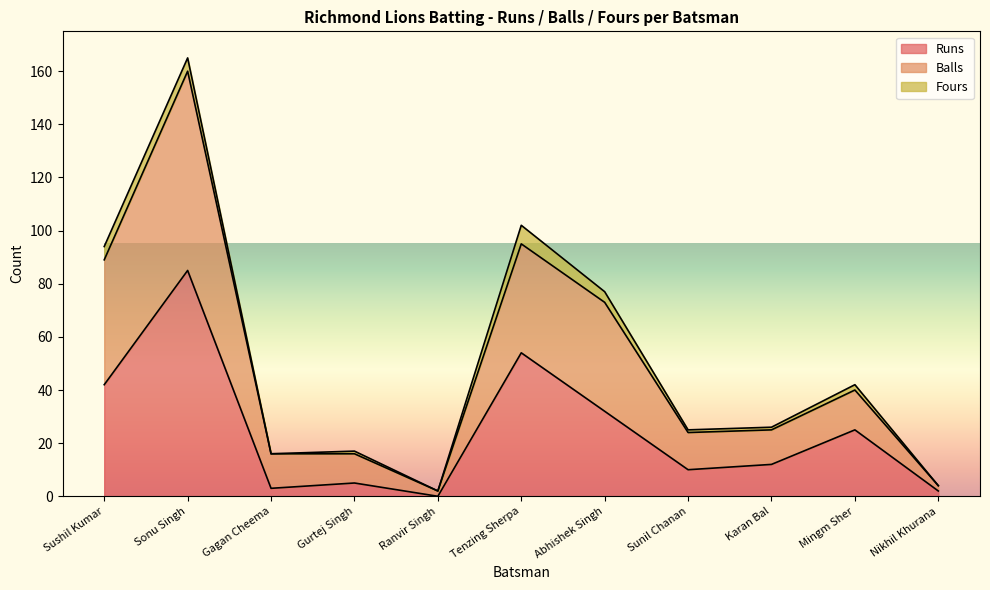

What position from the left is Sushil Kumar?

1